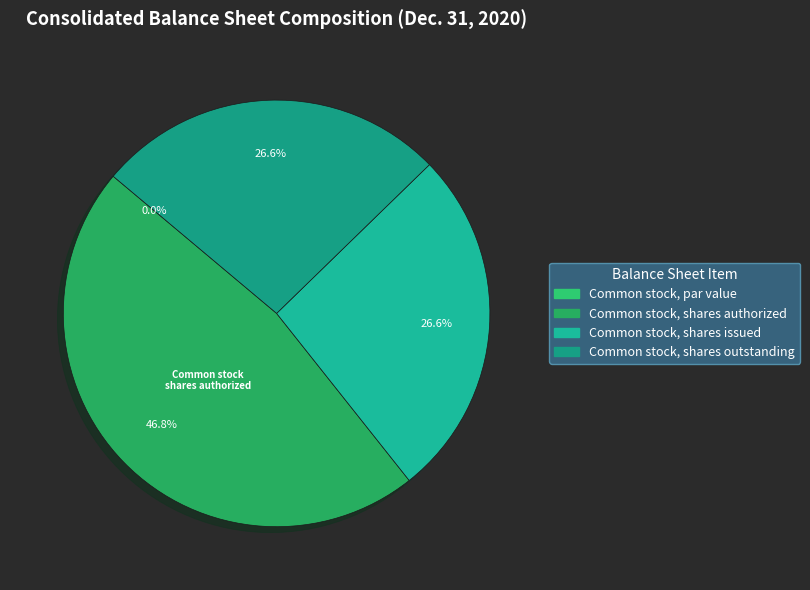

Does Common stock, shares outstanding account for over 50% of the chart?

No